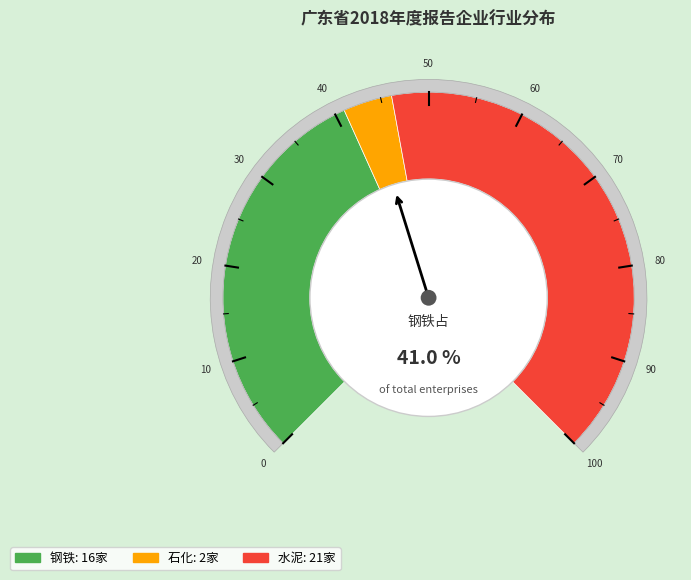

What percentage is the 钢铁 slice, to the nearest percent?

41%